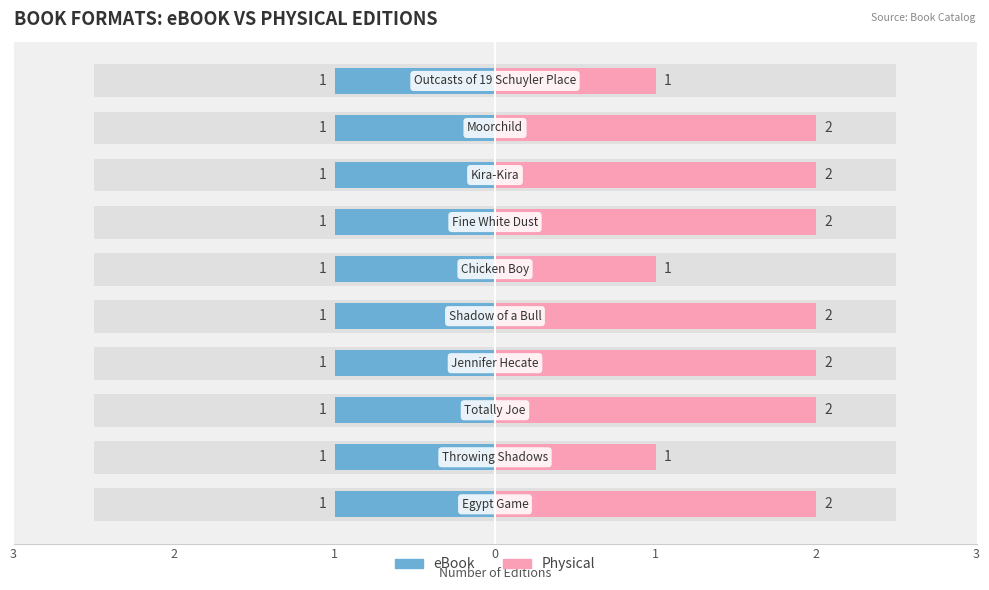

Which series has the largest range (max minus min)?

Physical